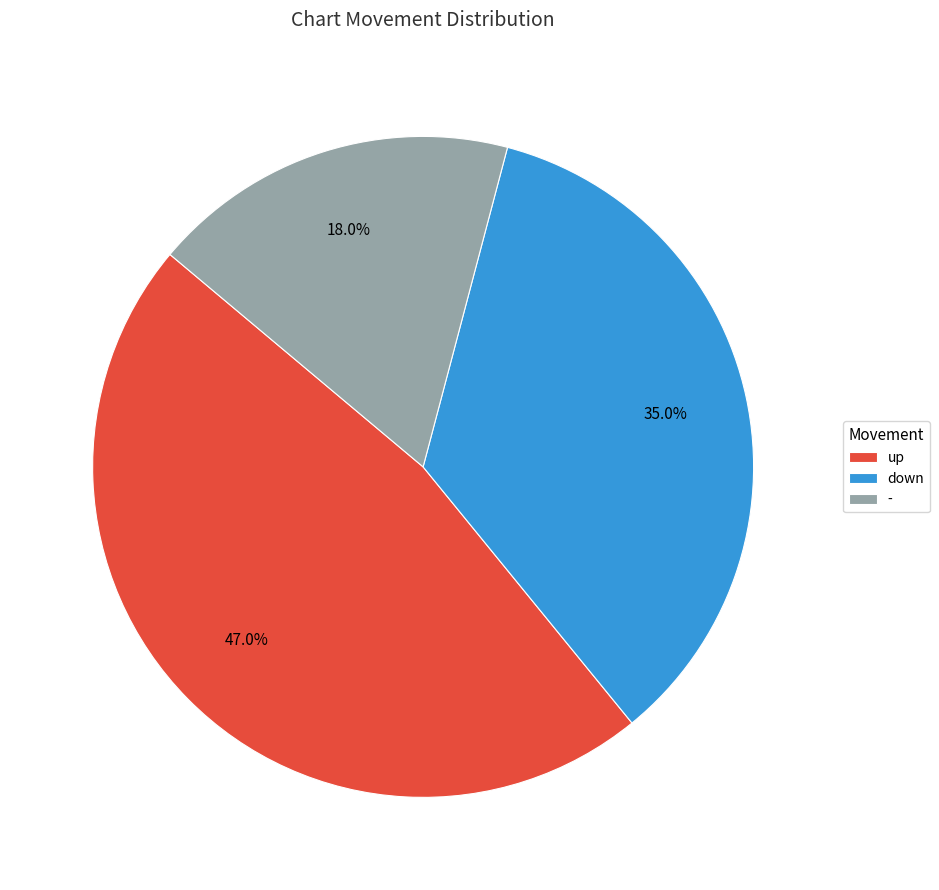

To the nearest percent, what is the difference between the largest and smallest slice percentages?

29%